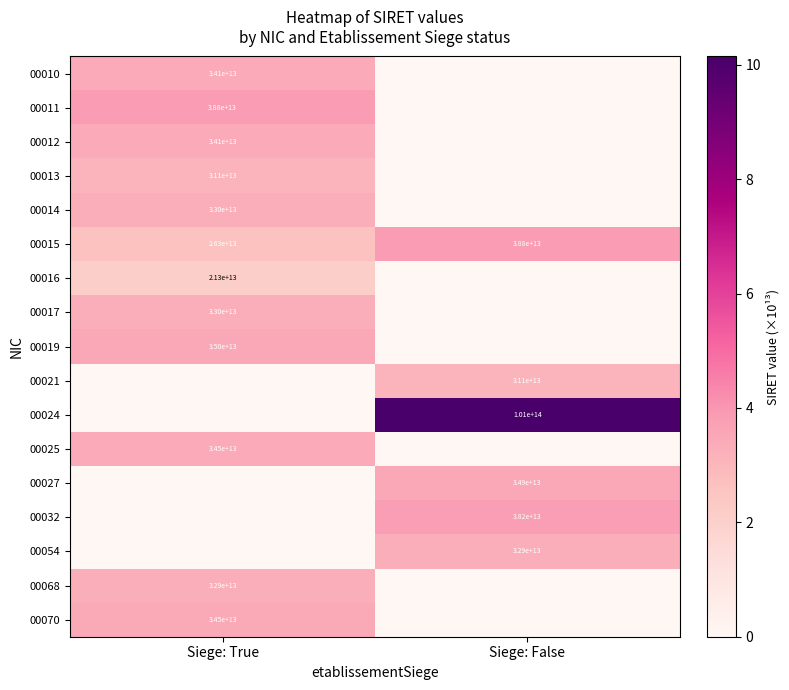

Which category has the highest value across all series?

Siege: False